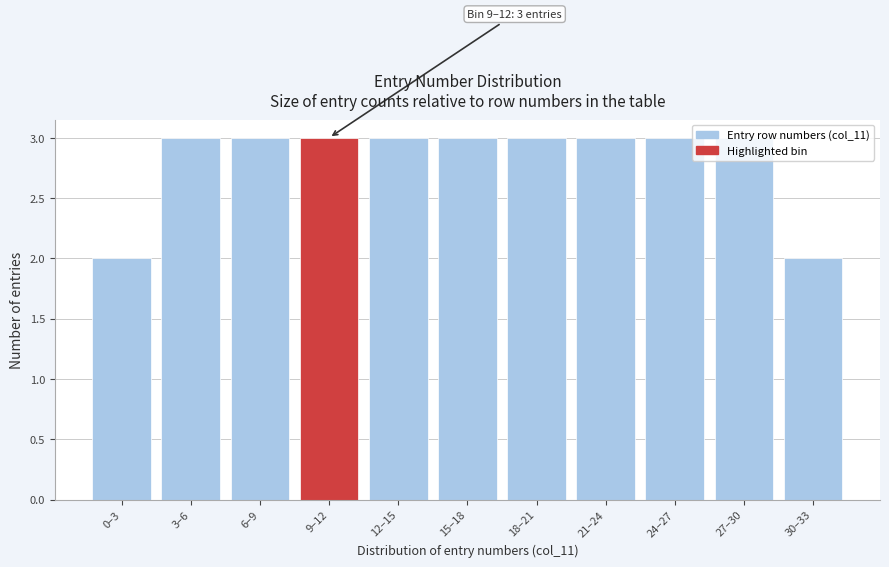

What is the sum of all values?

31